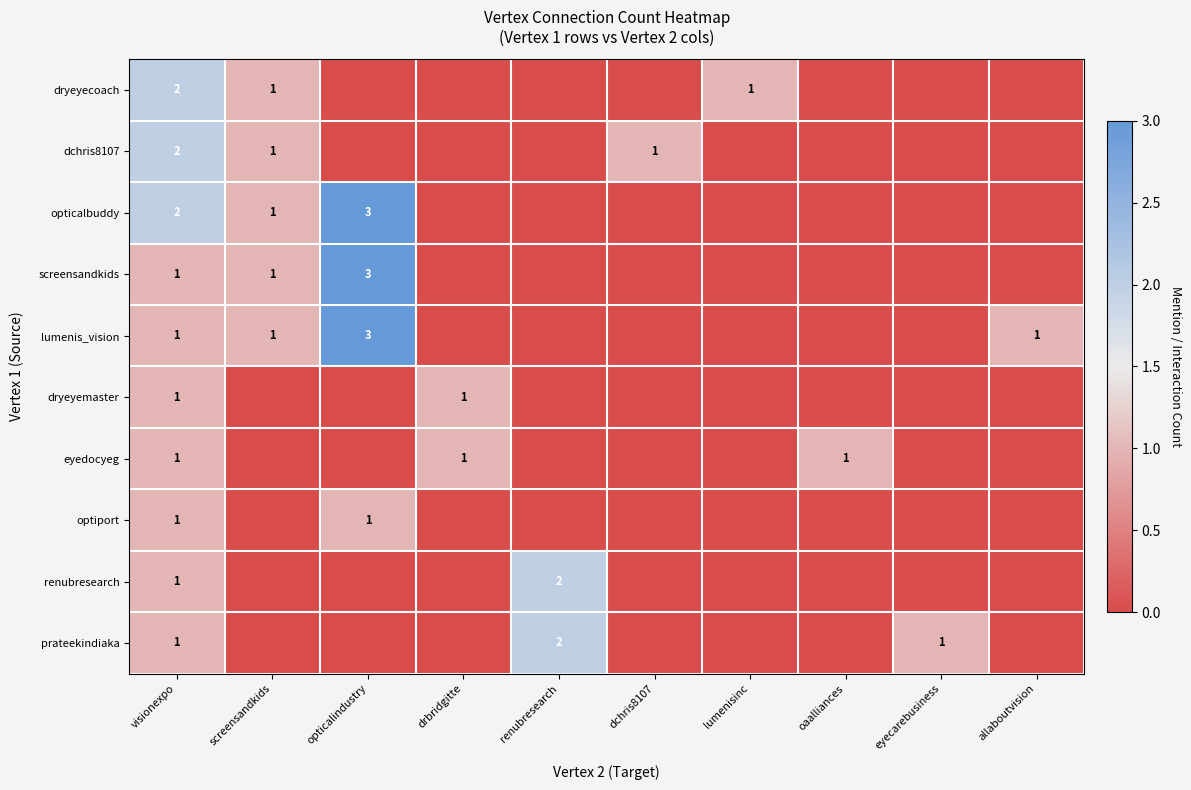

The value of dryeyecoach at visionexpo is 0. True or false?

False